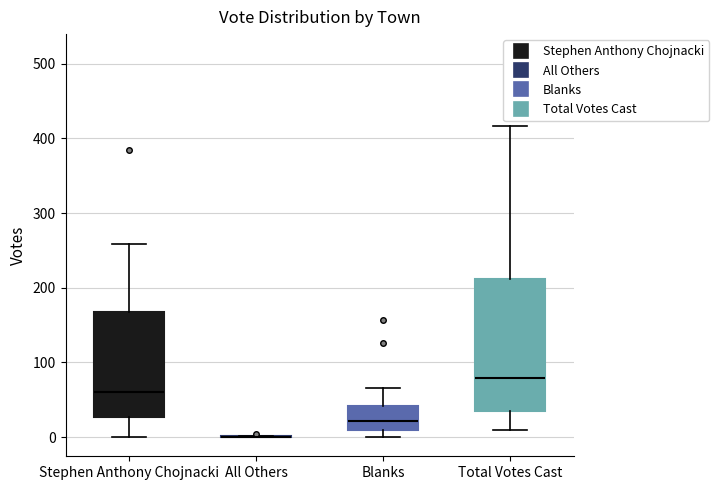

Reading left to right, read every box against the y-axis: the position of its median line, the range the box covers, and the ends of its whiskers. The values are not printed on the chart, so give them approximately, as read against the axis.

Stephen Anthony Chojnacki: median 60, box 30 to 170, whiskers 0 to 260
All Others: box collapsed to a line at 0, whiskers 0 to 0
Blanks: median 20, box 10 to 40, whiskers 0 to 70
Total Votes Cast: median 80, box 30 to 210, whiskers 10 to 420